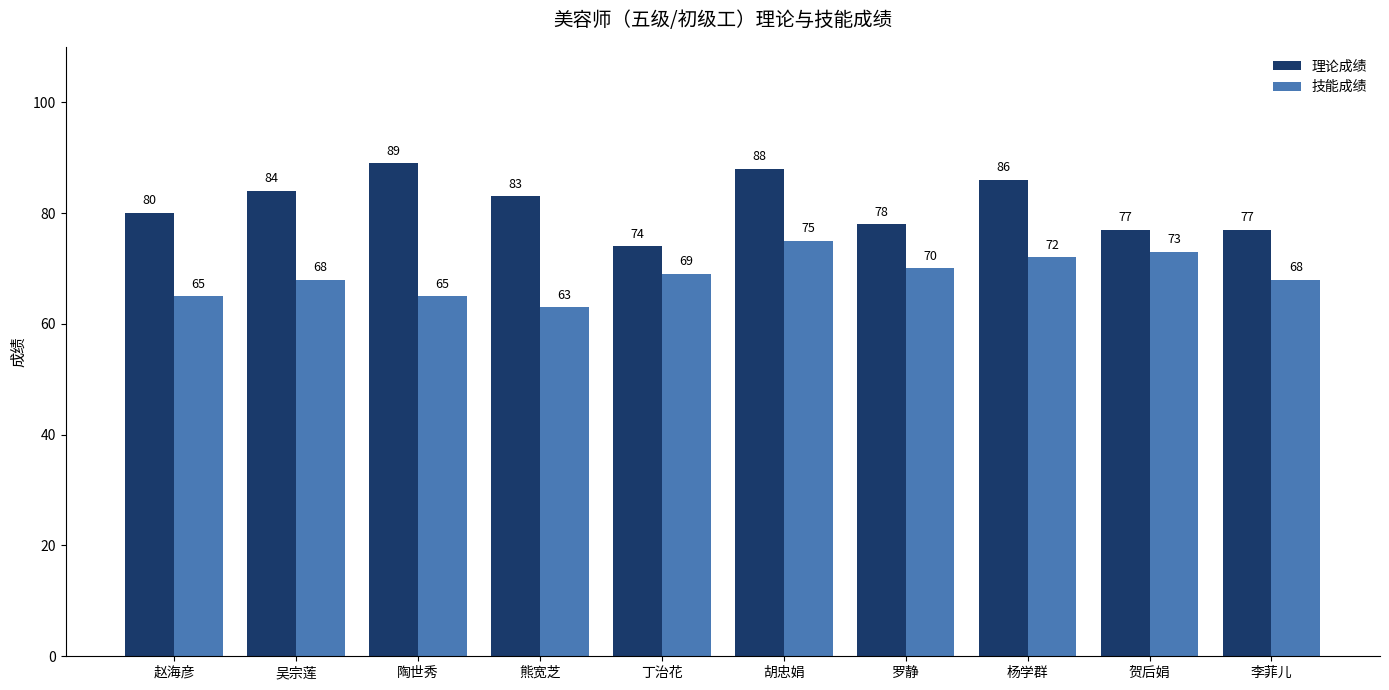

The value of 理论成绩 at 赵海彦 is 80. True or false?

True